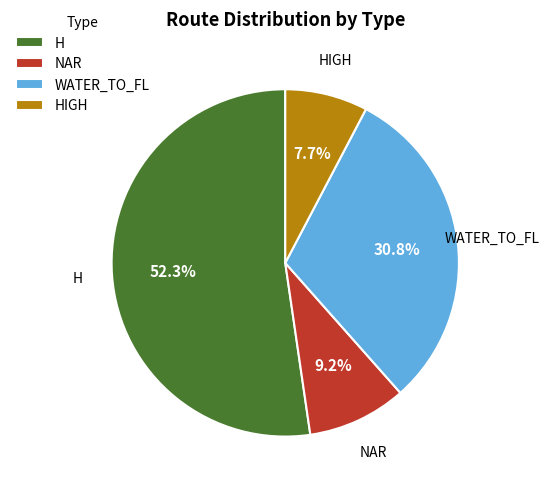

Does H represent more than half of the total?

Yes